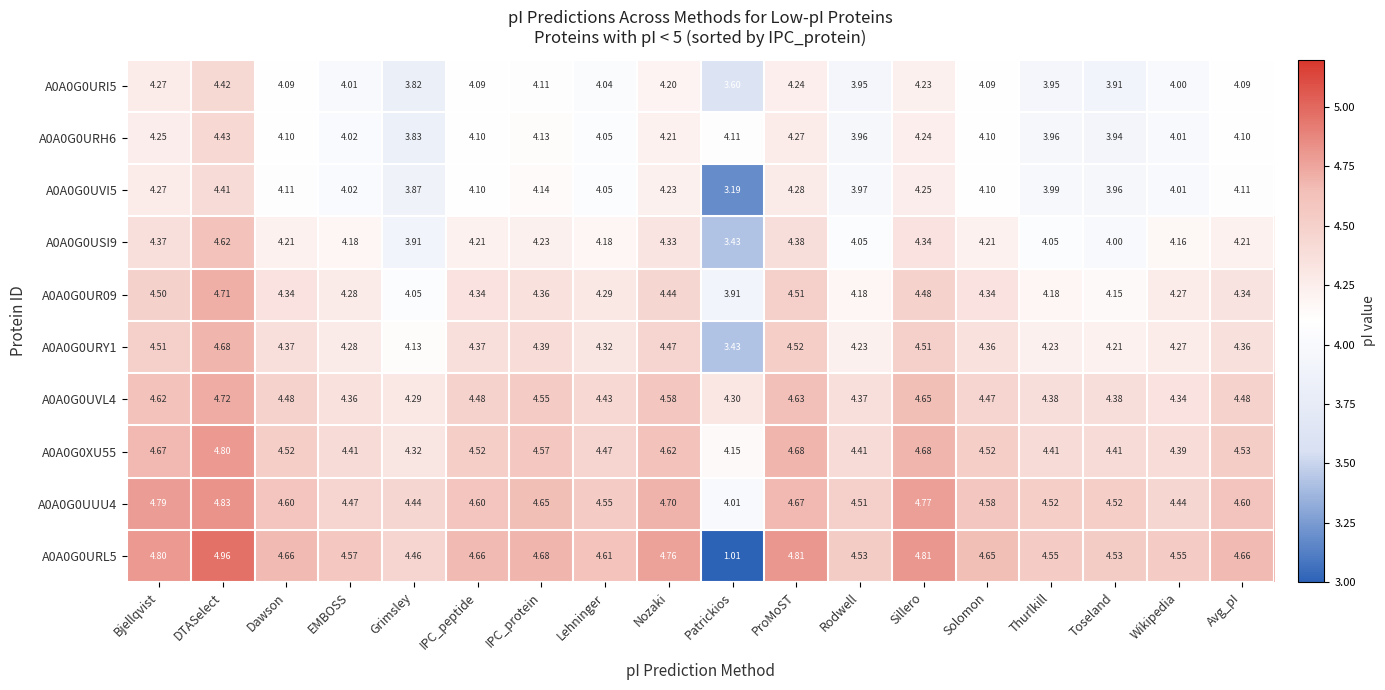

What is the total value across all series at Rodwell?

42.2